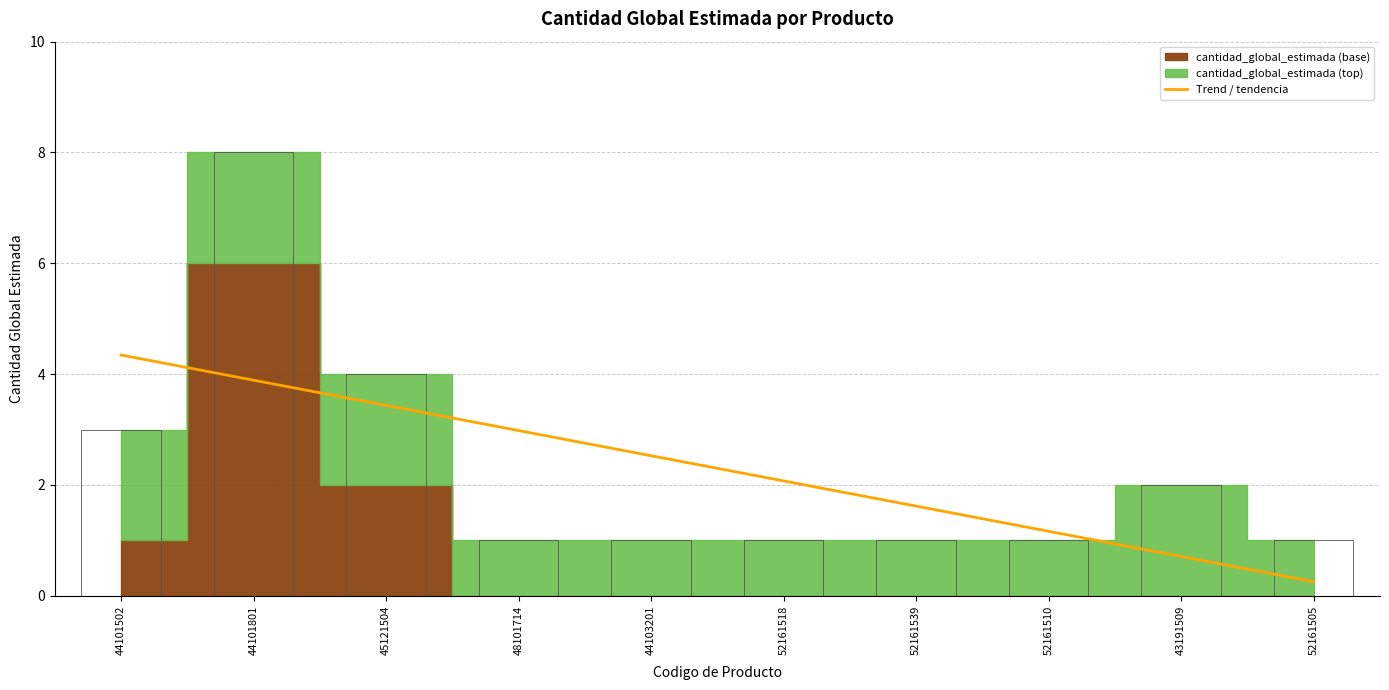

What is the difference between the maximum and minimum values?

4.1